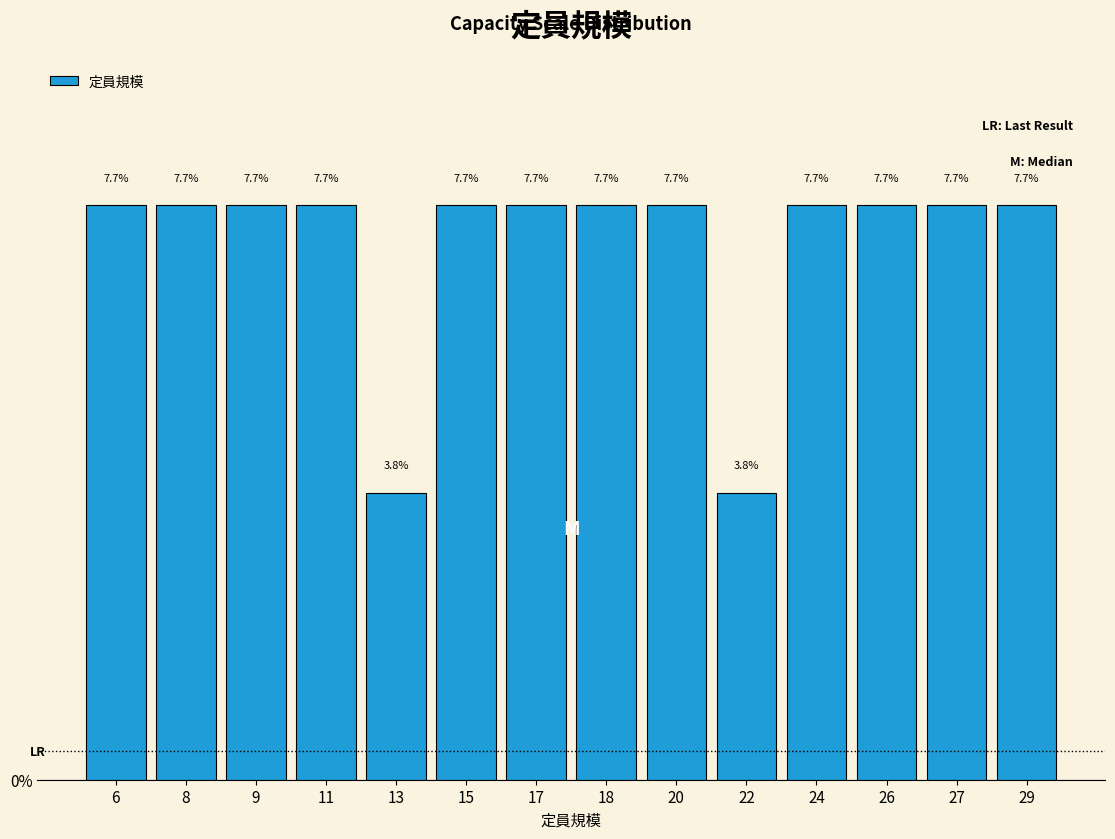

Reading left to right, list all the values displayed in this chart.

6=7.7	8=7.7	9=7.7	11=7.7	13=3.8	15=7.7	17=7.7	18=7.7	20=7.7	22=3.8	24=7.7	26=7.7	27=7.7	29=7.7